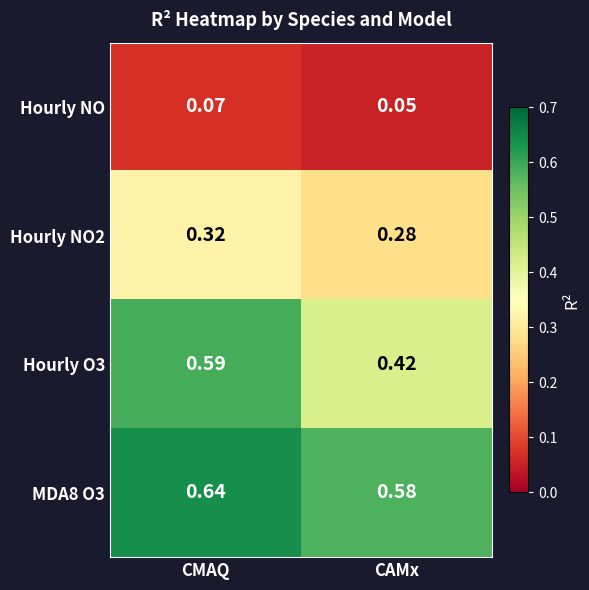

At which category is the sum across all series the highest?

CMAQ